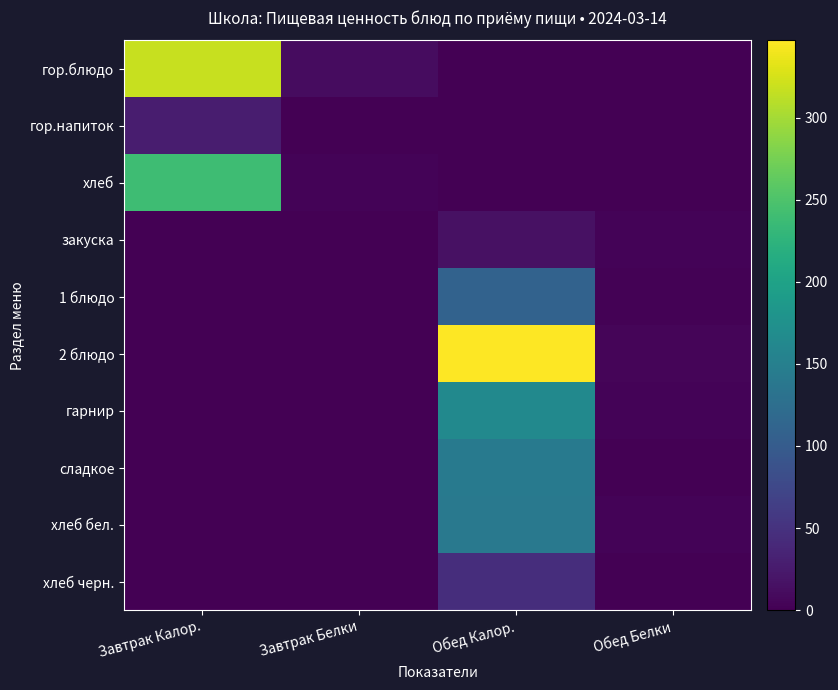

Reading left to right, list all the values displayed in this chart.

гор.блюдо: Завтрак Калор.=317.4	Завтрак Белки=11.8	Обед Калор.=0.0	Обед Белки=0.0
гор.напиток: Завтрак Калор.=27.9	Завтрак Белки=0.0	Обед Калор.=0.0	Обед Белки=0.0
хлеб: Завтрак Калор.=239.1	Завтрак Белки=4.0	Обед Калор.=0.0	Обед Белки=0.0
закуска: Завтрак Калор.=0.0	Завтрак Белки=0.0	Обед Калор.=15.2	Обед Белки=3.0
1 блюдо: Завтрак Калор.=0.0	Завтрак Белки=0.0	Обед Калор.=109.8	Обед Белки=2.6
2 блюдо: Завтрак Калор.=0.0	Завтрак Белки=0.0	Обед Калор.=347.2	Обед Белки=5.3
гарнир: Завтрак Калор.=0.0	Завтрак Белки=0.0	Обед Калор.=165.4	Обед Белки=3.3
сладкое: Завтрак Калор.=0.0	Завтрак Белки=0.0	Обед Калор.=141.2	Обед Белки=0.0
хлеб бел.: Завтрак Калор.=0.0	Завтрак Белки=0.0	Обед Калор.=140.9	Обед Белки=3.0
хлеб черн.: Завтрак Калор.=0.0	Завтрак Белки=0.0	Обед Калор.=44.9	Обед Белки=1.0